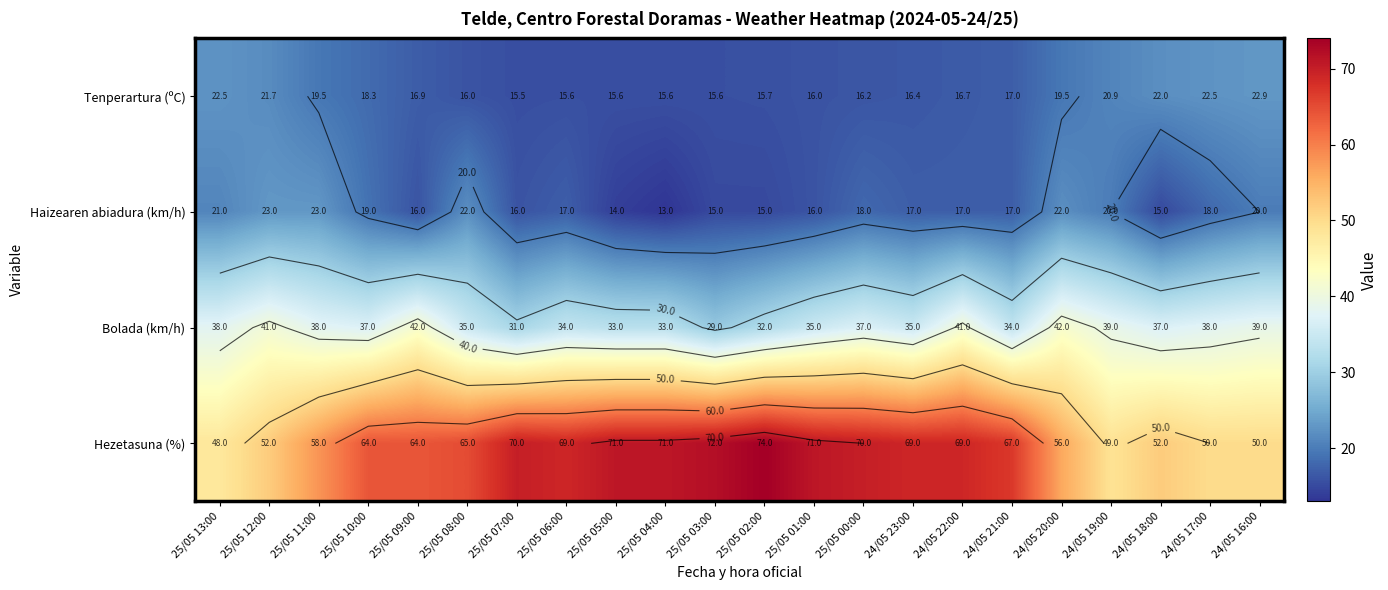

Which series has the widest spread of values?

Hezetasuna (%)